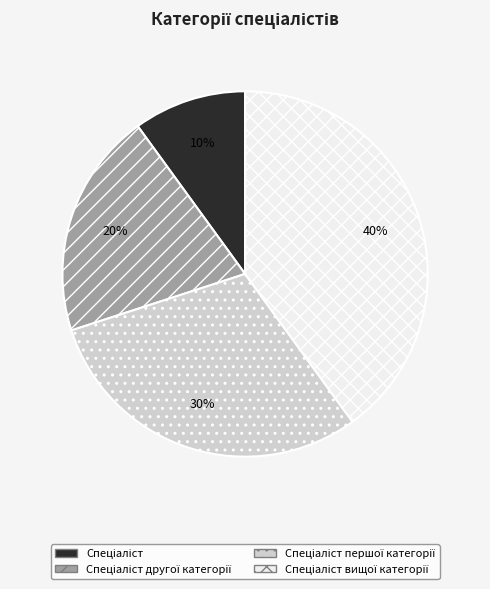

Is there any slice that represents more than half of the pie?

No